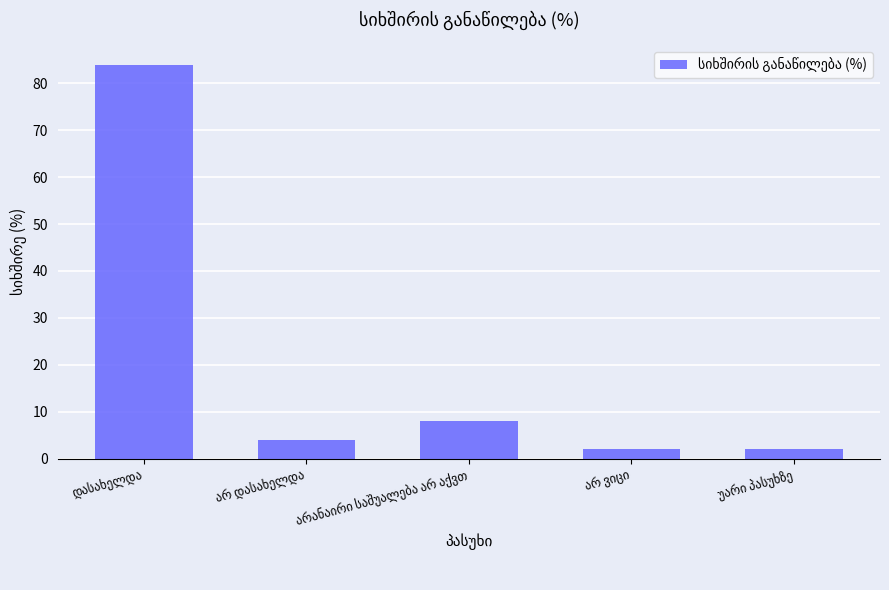

What is the value of the 5th bar from the left?

2